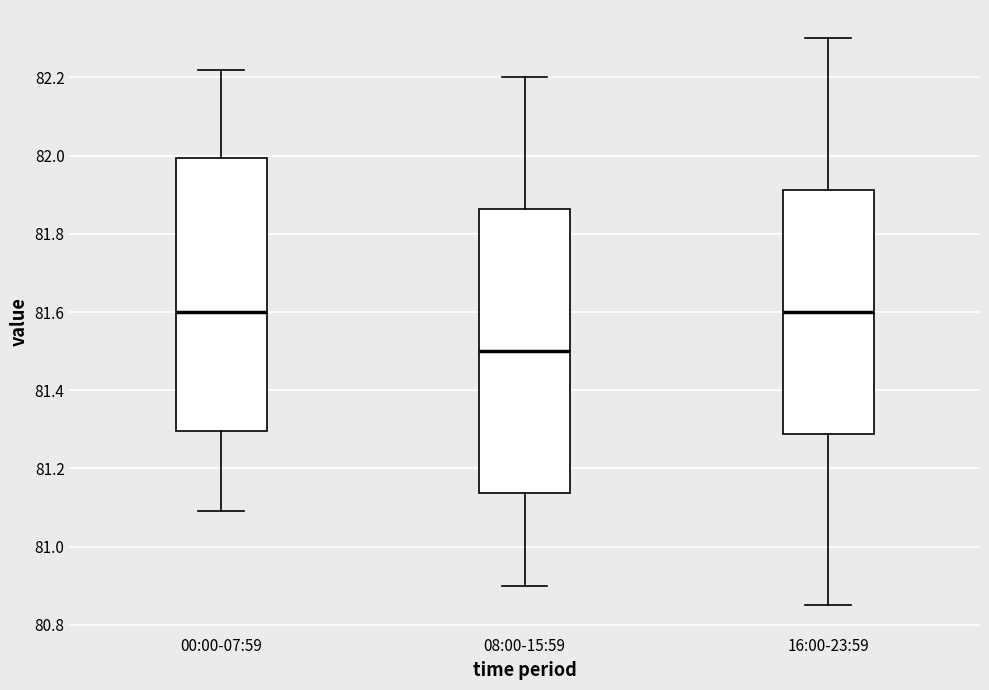

Which box is the tallest, from its lower edge to its upper edge?

08:00-15:59